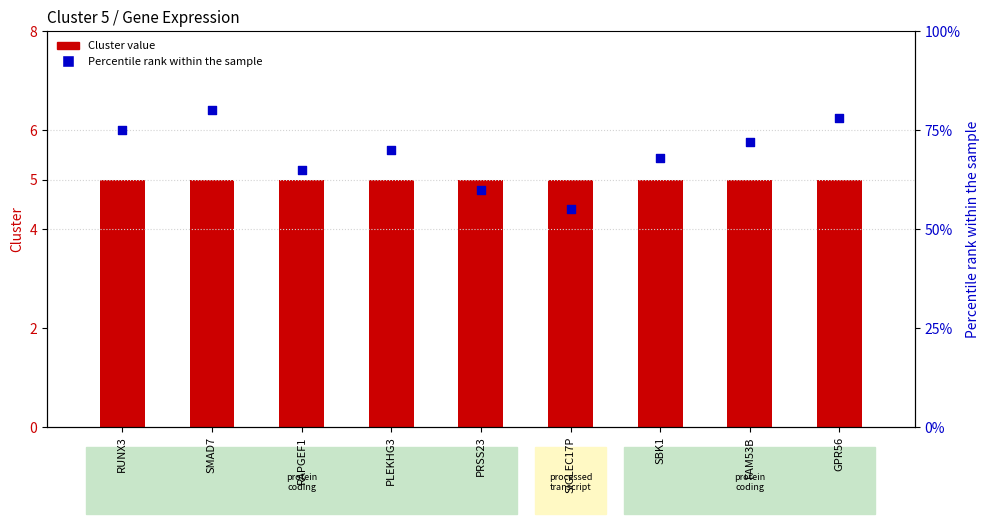

Which series contains the highest Y value?

Percentile rank